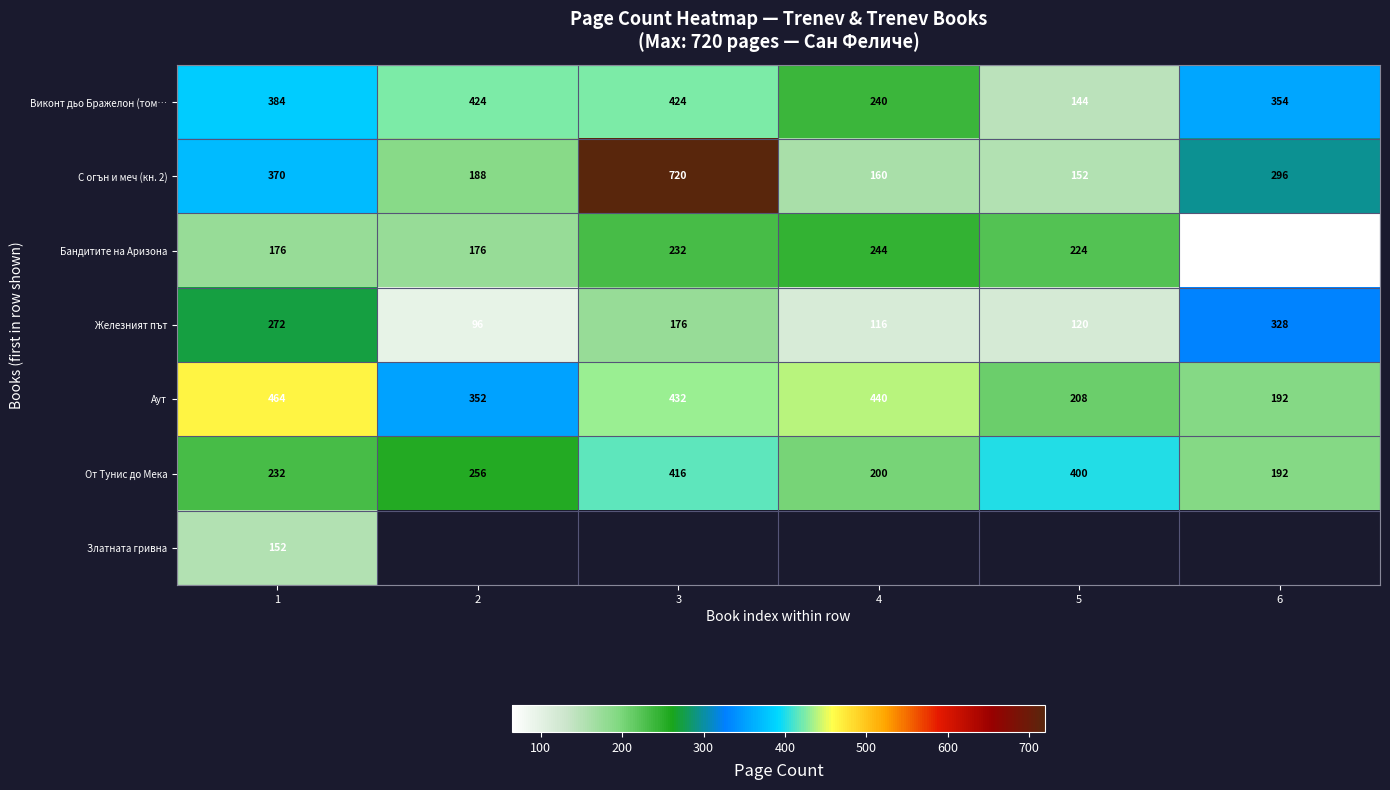

The От Тунис до Мека series shows 192 at 6. True or false?

True